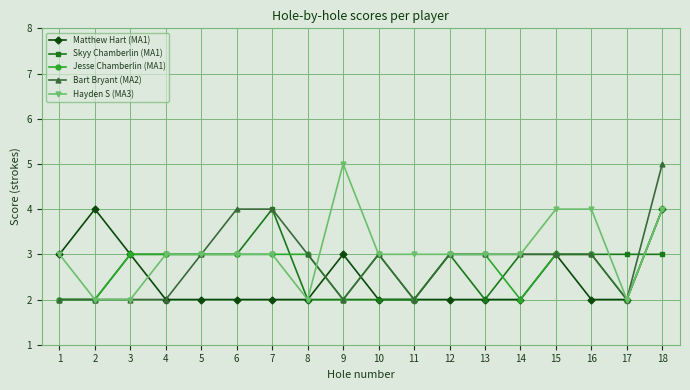

Is the value of Skyy Chamberlin (MA1) at 3 greater than the value of Matthew Hart (MA1) at 13?

Yes